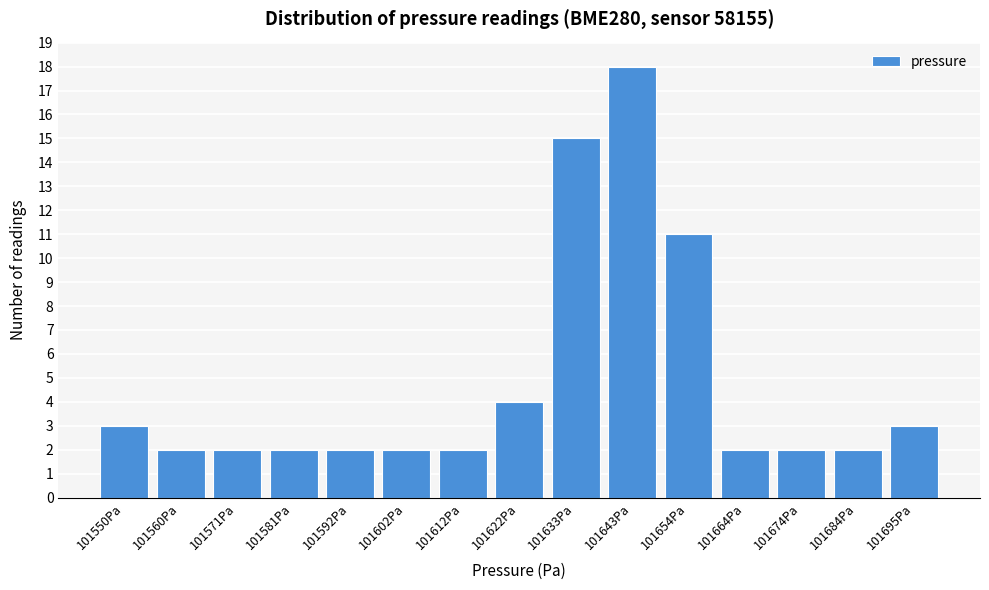

Reading left to right, extract all data points from this chart.

101550Pa=3	101560Pa=2	101571Pa=2	101581Pa=2	101592Pa=2	101602Pa=2	101612Pa=2	101622Pa=4	101633Pa=15	101643Pa=18	101654Pa=11	101664Pa=2	101674Pa=2	101684Pa=2	101695Pa=3